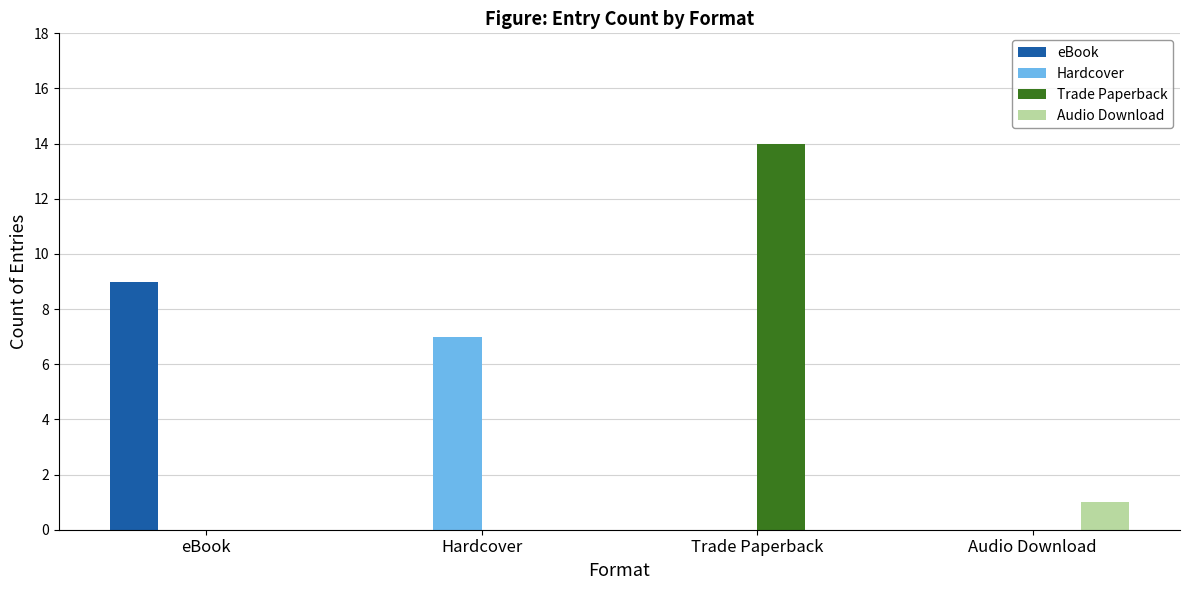

How many groups of bars are there?

4